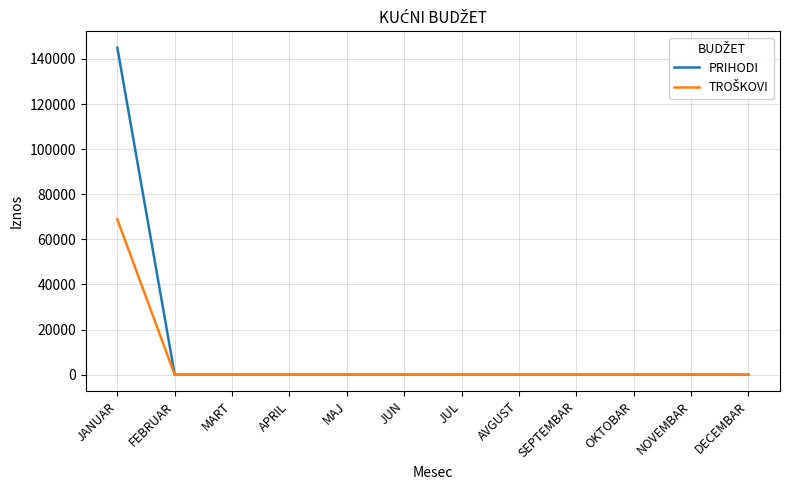

Which series has the largest range (max minus min)?

PRIHODI